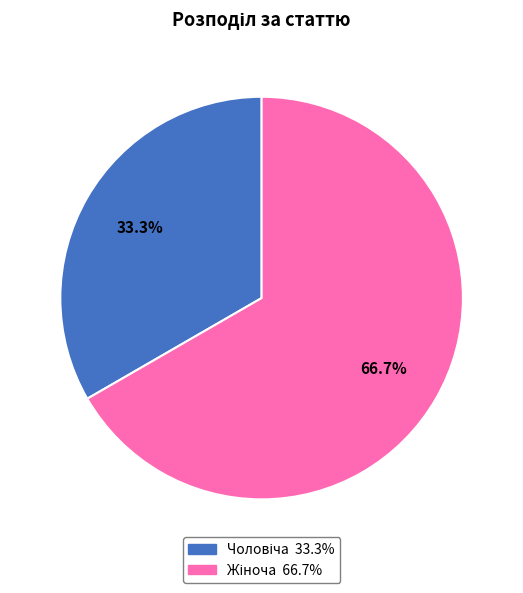

Does any single category account for the majority?

Yes